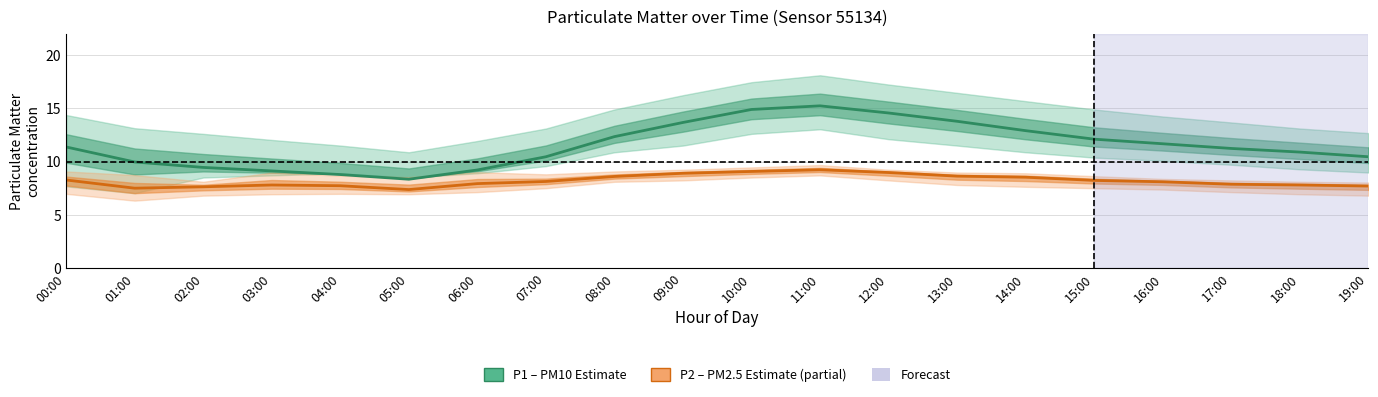

True or false: P1 (PM10 estimate) and P2 (PM2.5 estimate) intersect in this chart.

False